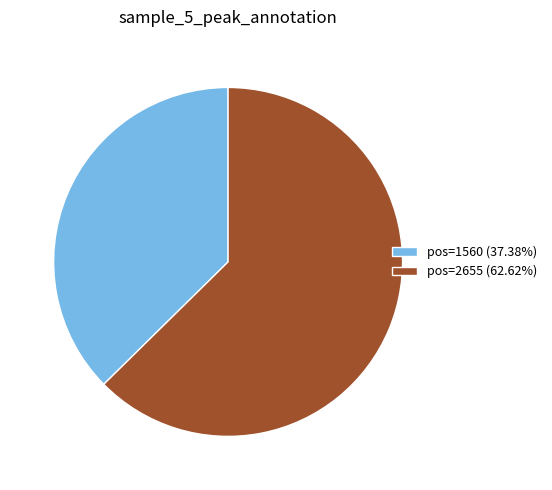

Is pos=2655 (62.62%) the majority of the pie?

Yes